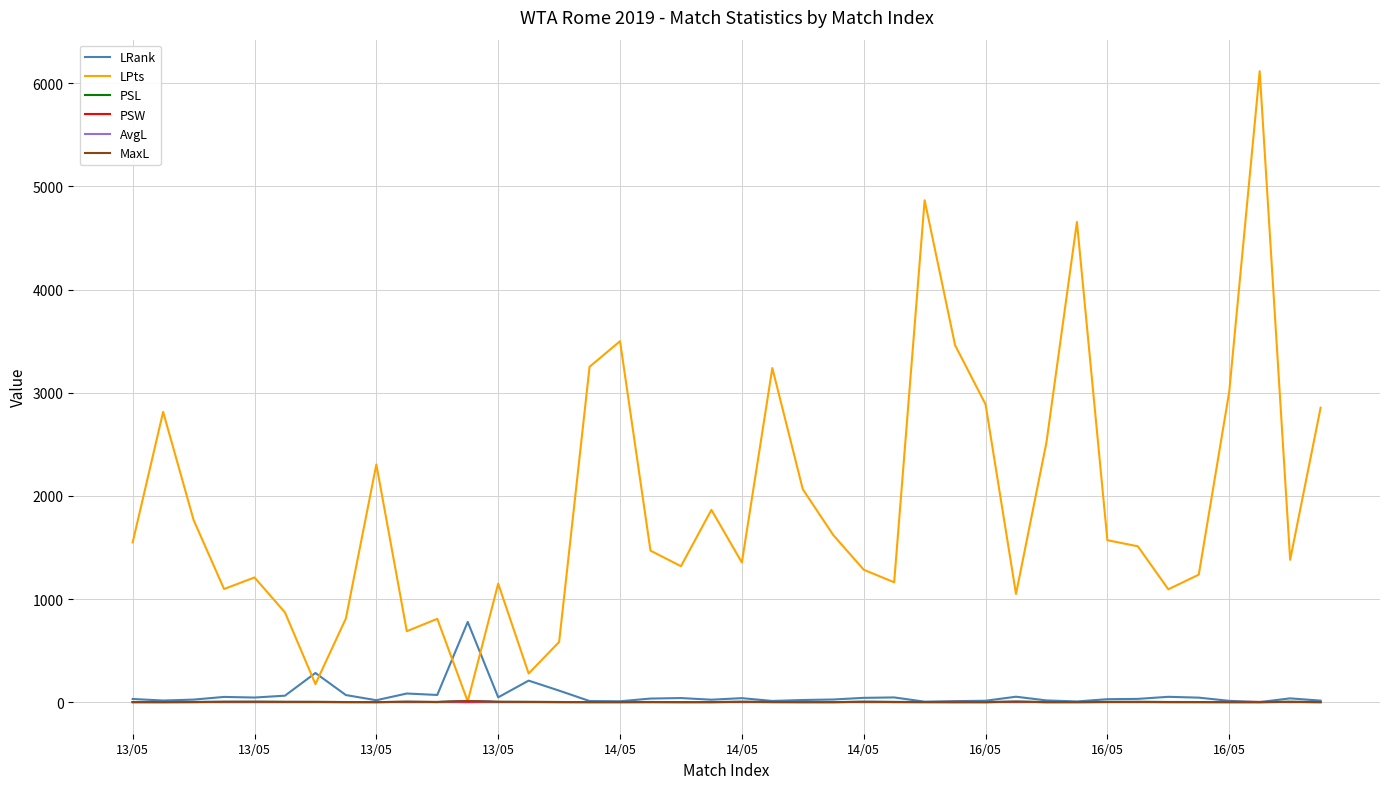

True or false: AvgL has more than 1 points higher than both neighbors.

True